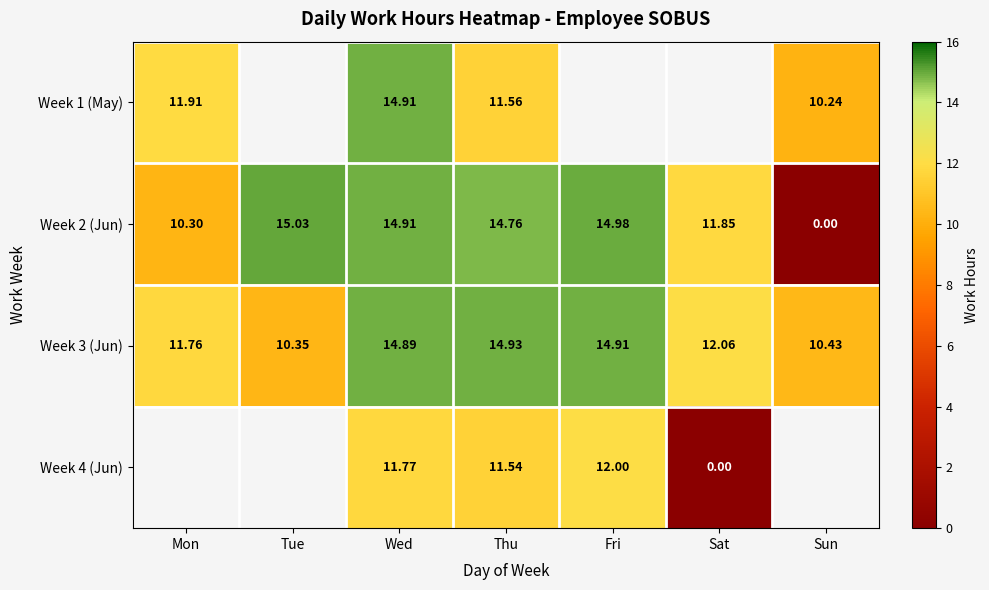

What is the difference between the Week 1 (May) values at Sun and Thu?

1.3